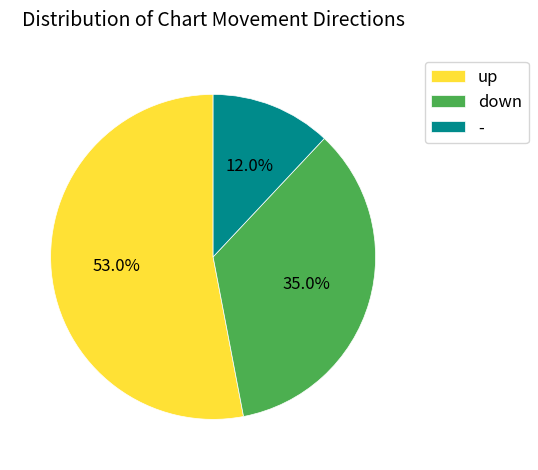

To the nearest percent, what portion does - represent?

12%